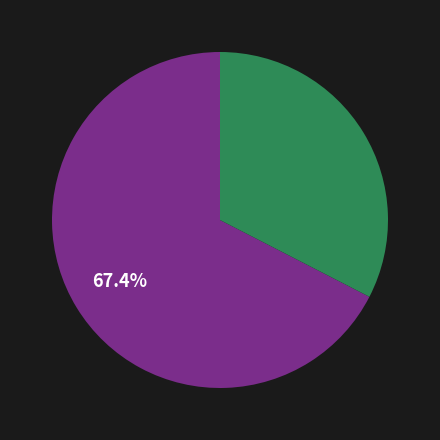

Is there a majority slice in this chart?

Yes